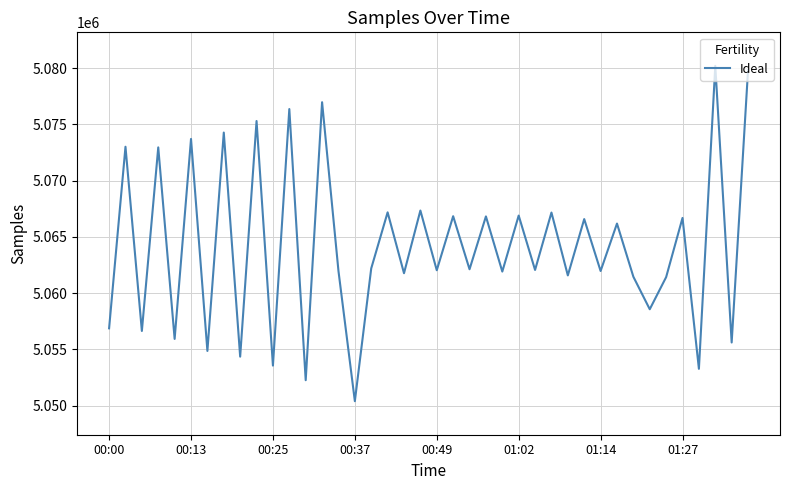

True or false: the data has more than 2 interior local peaks.

True